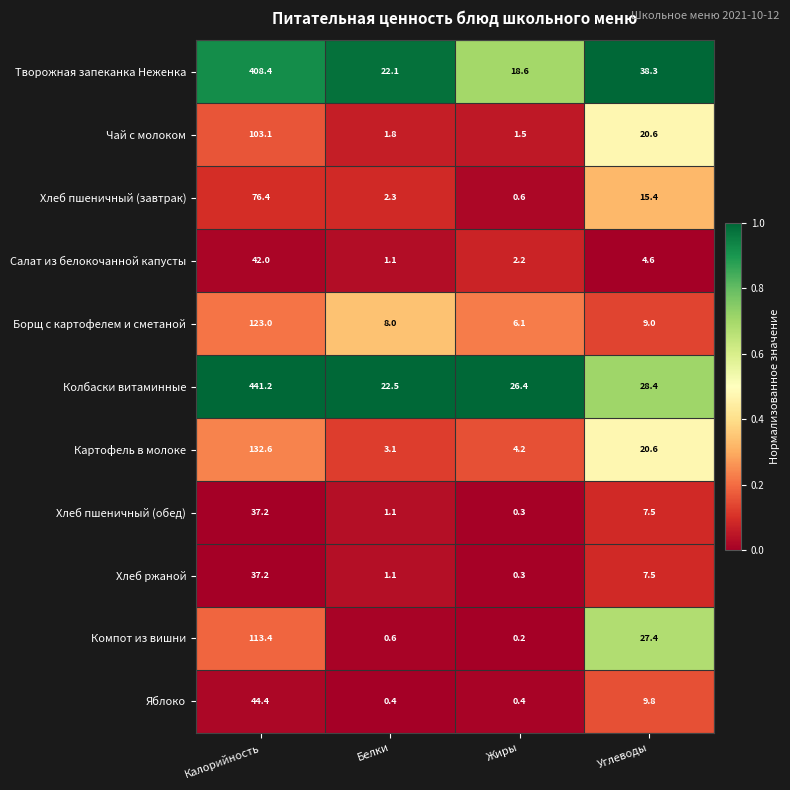

Where is Хлеб пшеничный (завтрак) nearest to the value 38?

Углеводы